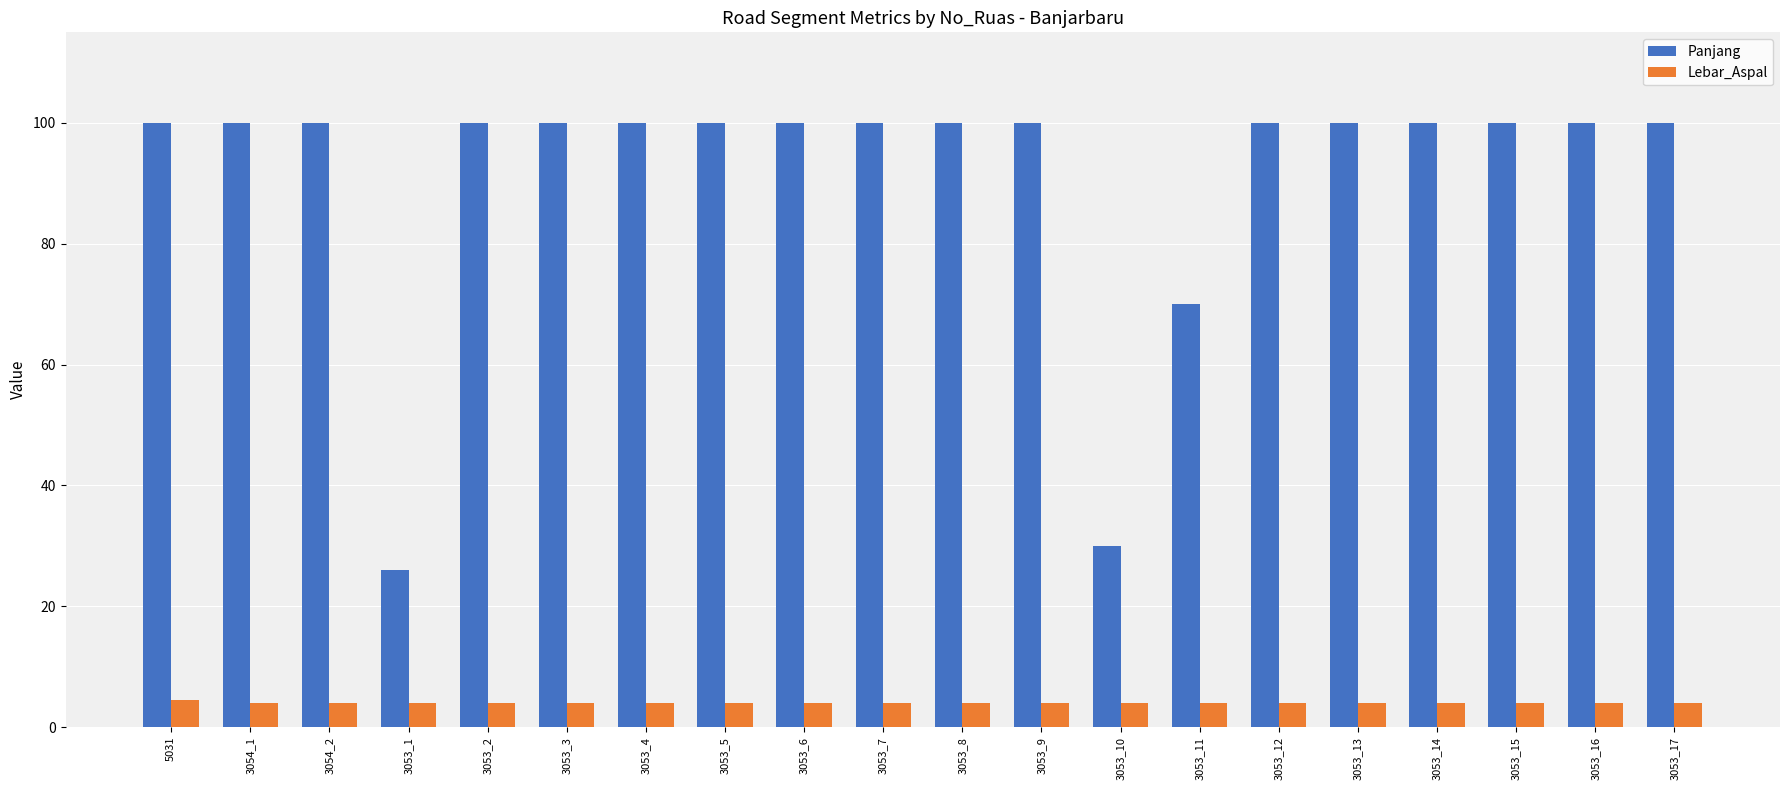

Between 3053_8 and 3053_11, which series saw the biggest shift?

Panjang